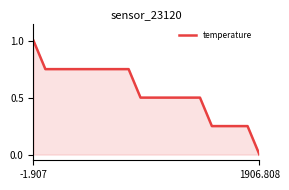

What is the maximum value shown in the chart?

1.0